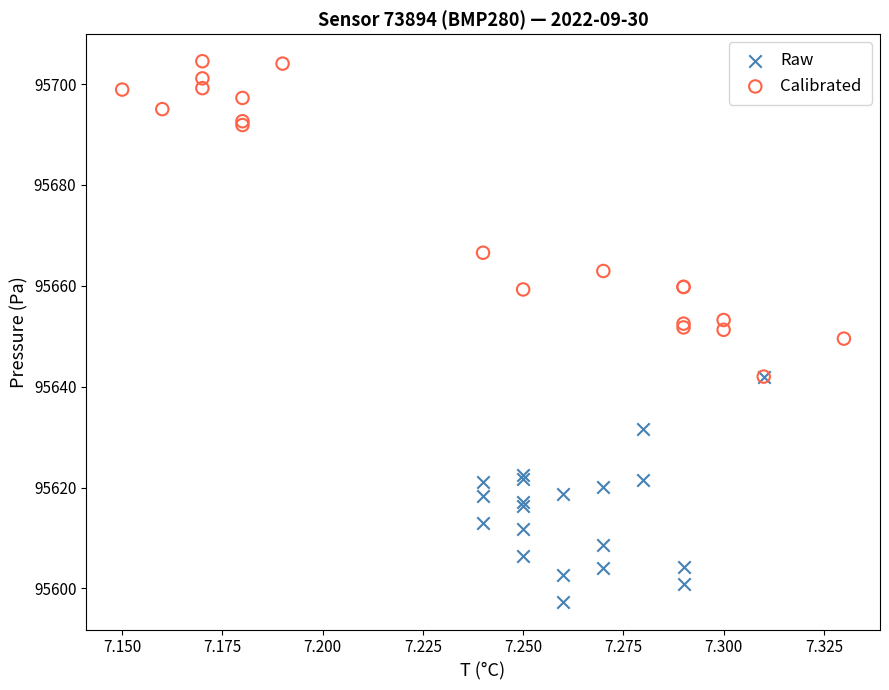

Which series has the largest Y range (max minus min)?

Calibrated